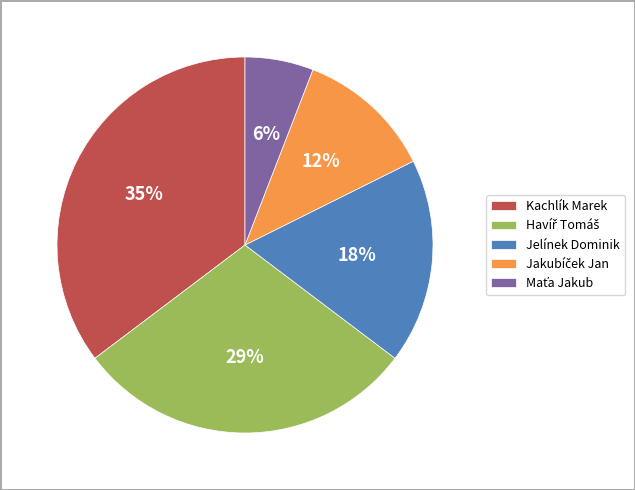

To the nearest percent, what portion does Jelínek Dominik represent?

18%